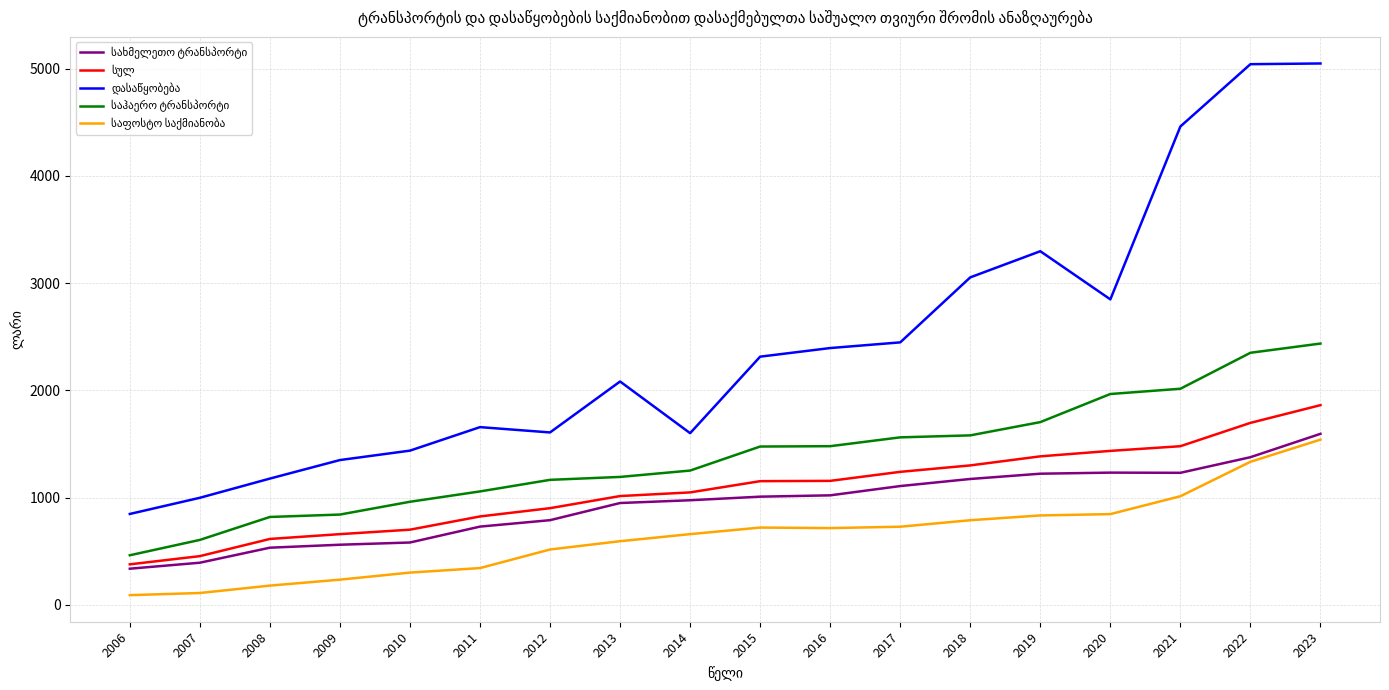

What is the greatest value displayed?

5049.7